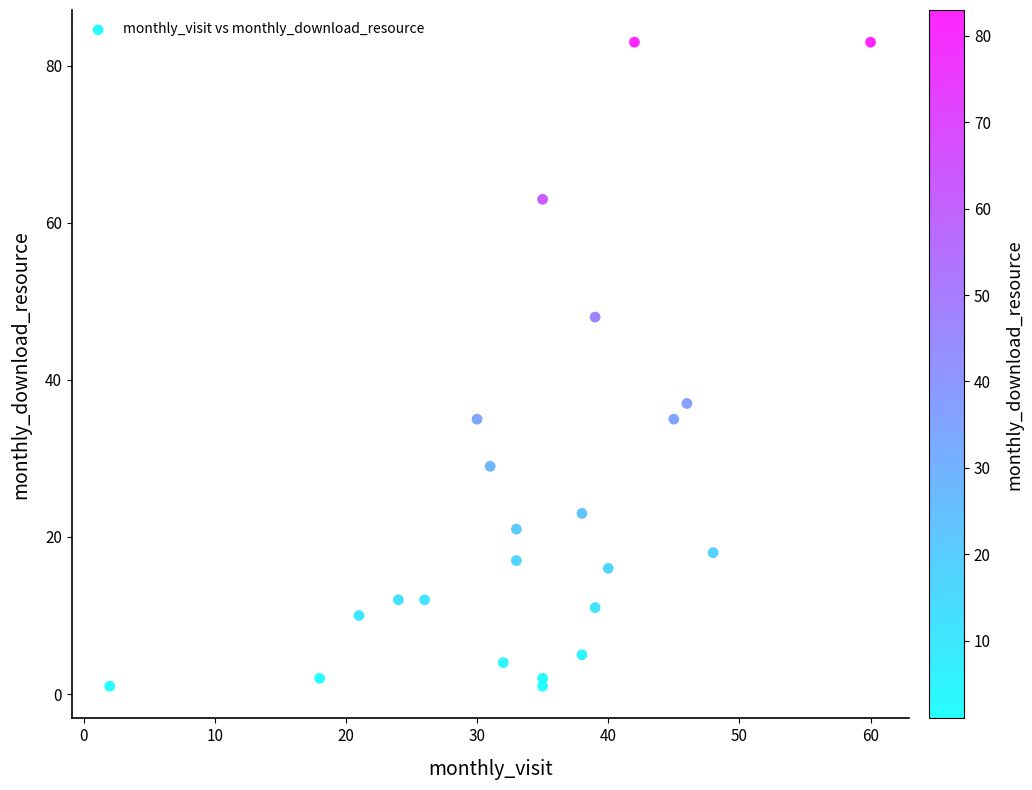

What is the range of X values (max minus min)?

58